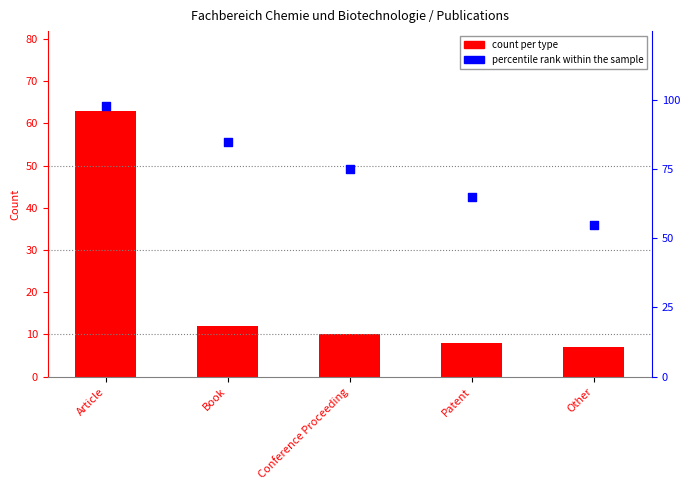

What are all the series names shown in the legend?

count per type, percentile rank within the sample